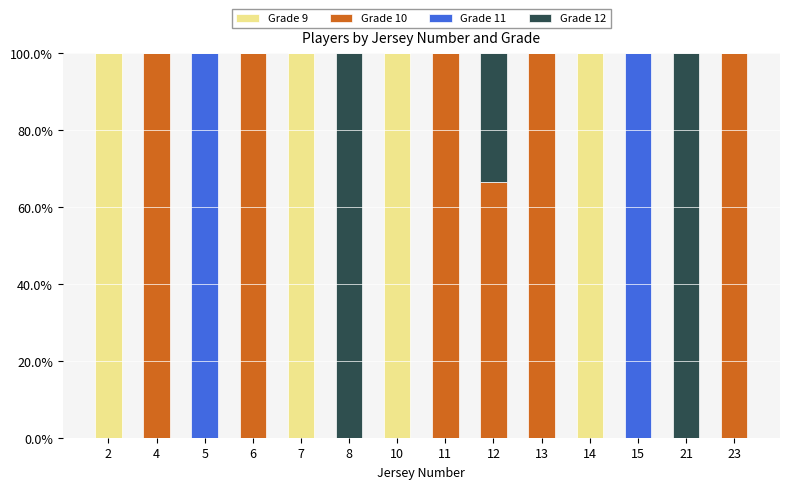

What is the highest value of the Grade 9 series?

100.0